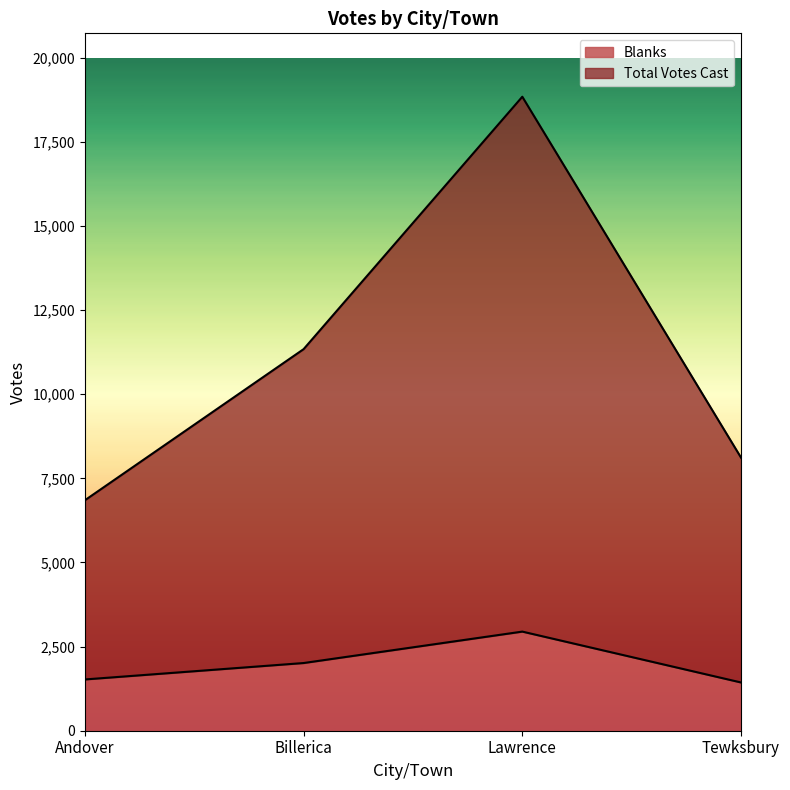

List the series in order of their overall mean, lowest first.

Blanks, Total Votes Cast